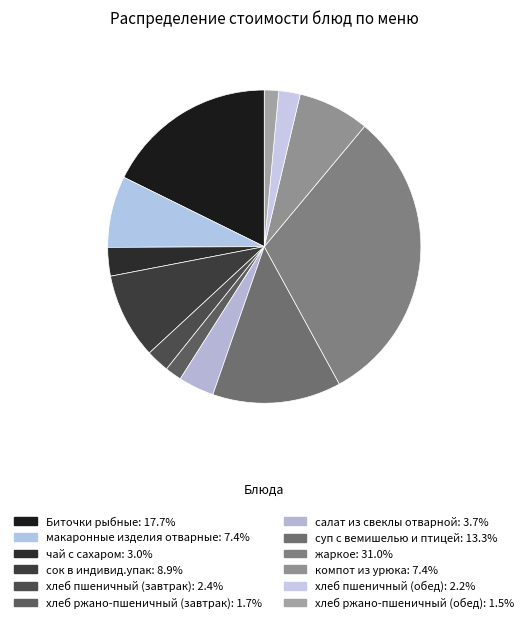

What percentage do макаронные изделия отварные and чай с сахаром together represent?

10.3%